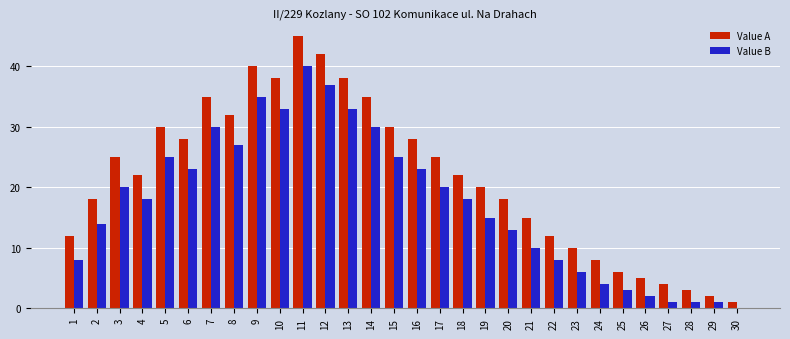

Which series has the largest total across all categories?

Value A